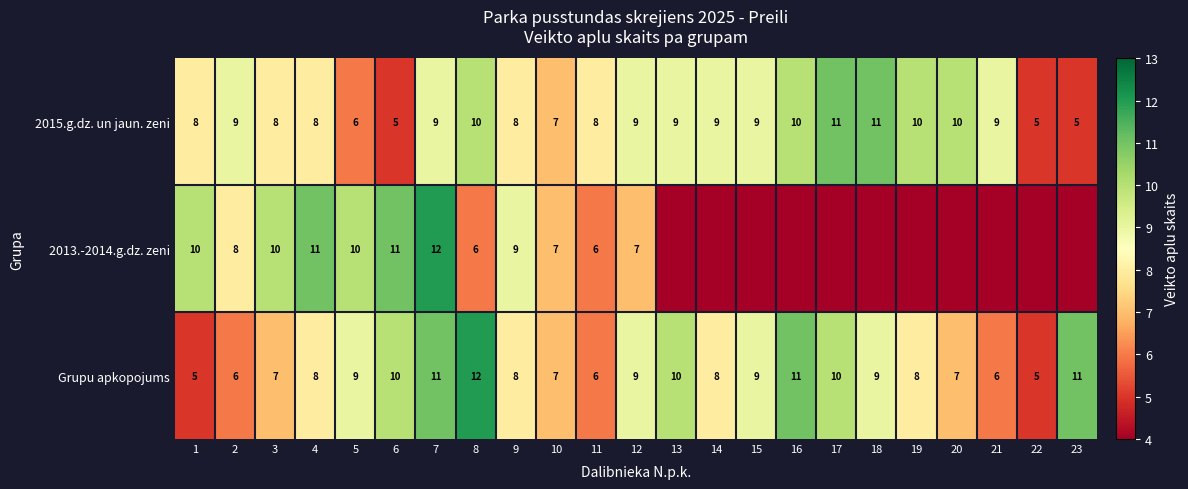

How many data points does each series have?

23